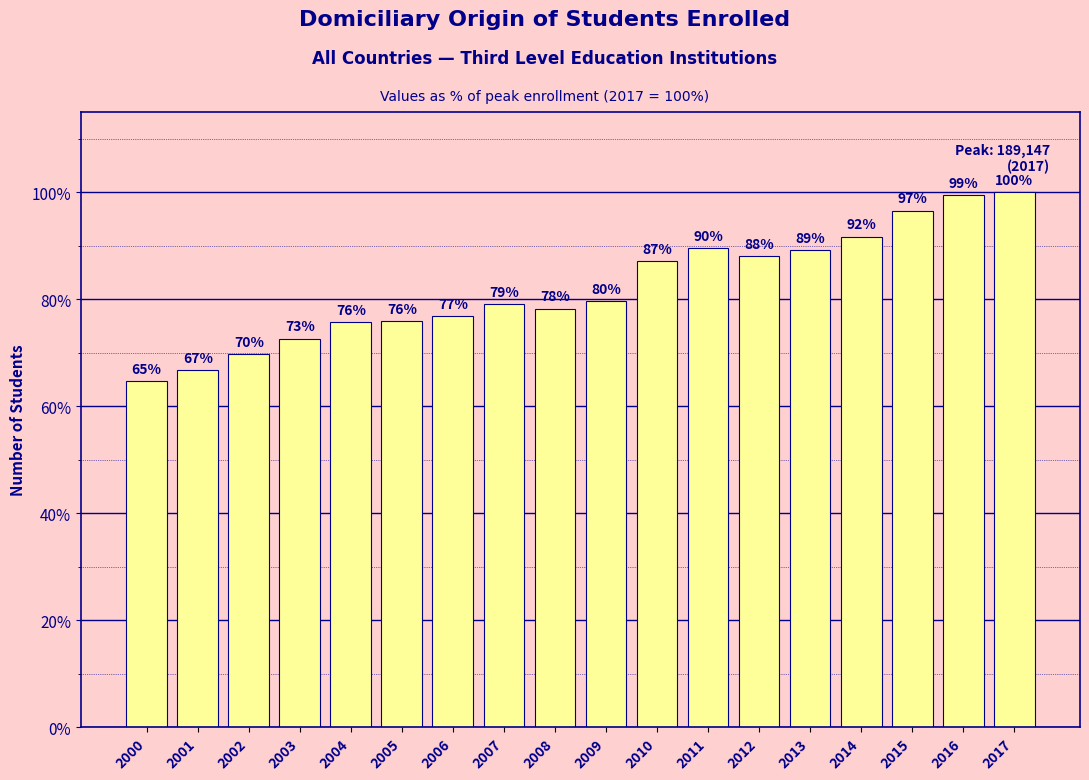

What is the value of the 18th bar from the left?

100.0